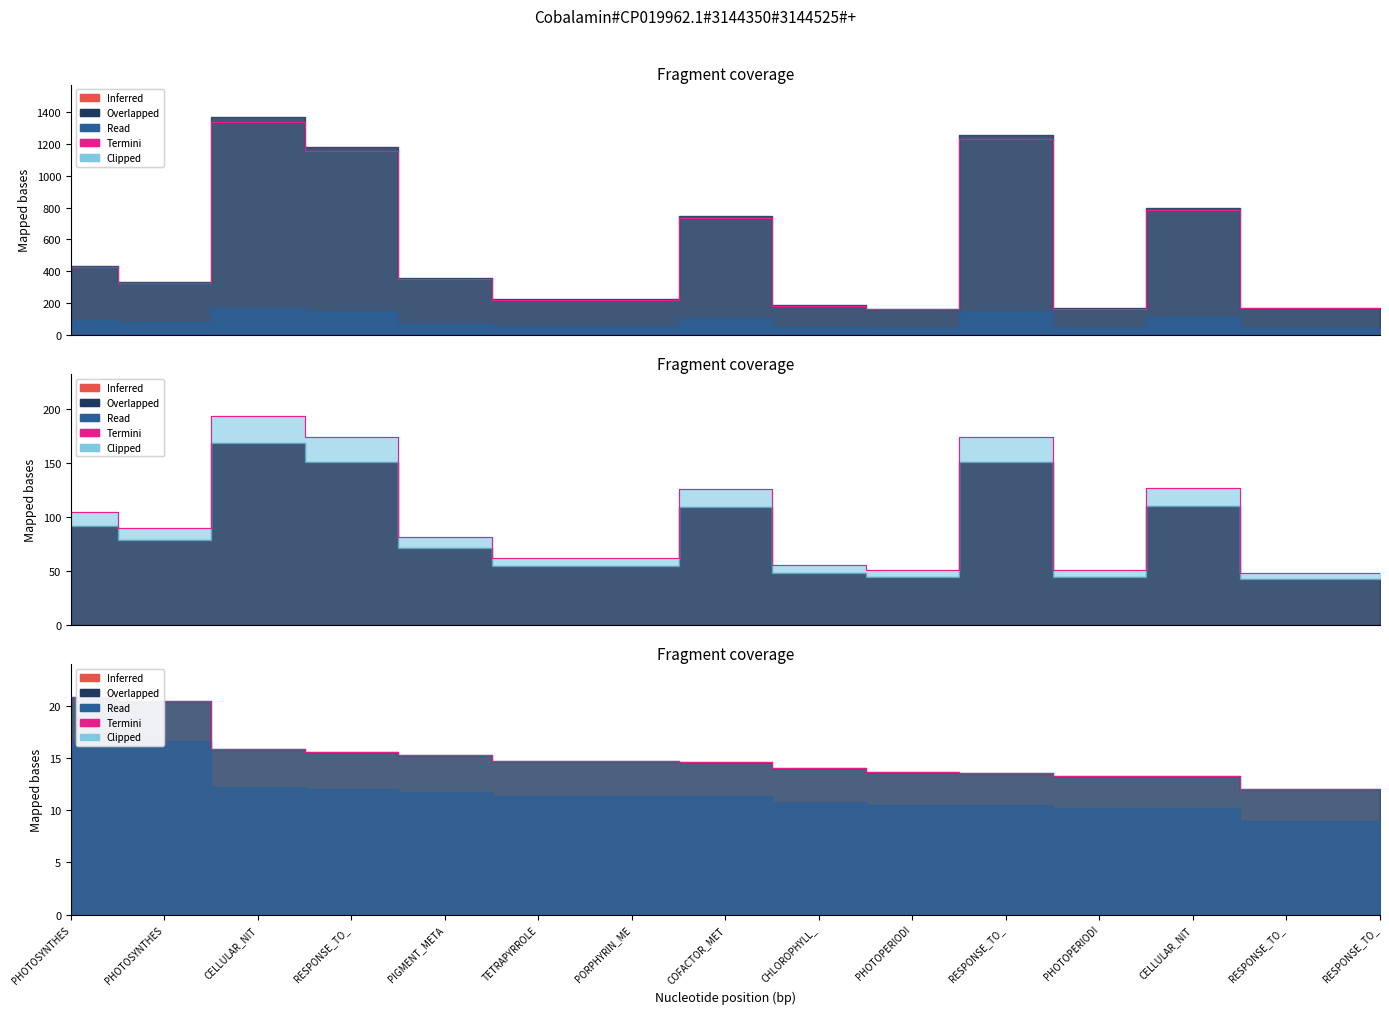

How many interior local peaks does the Total series have?

4